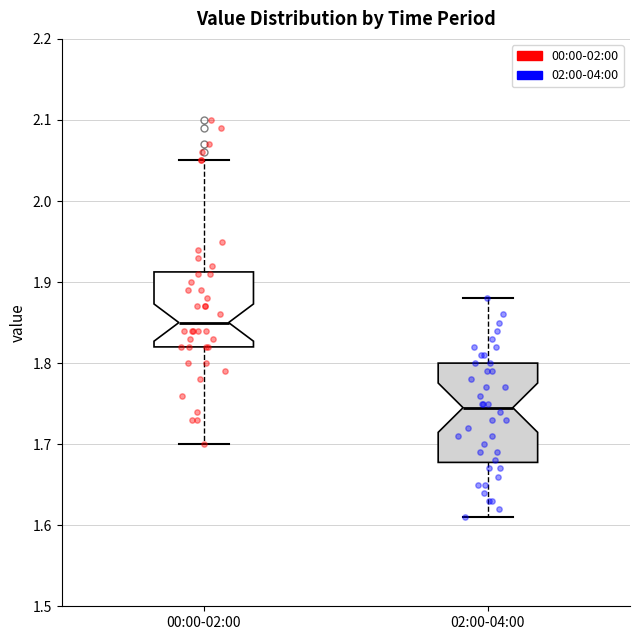

Reading left to right, read every box against the y-axis: the position of its median line, the range the box covers, and the ends of its whiskers. The values are not printed on the chart, so give them approximately, as read against the axis.

00:00-02:00: median 1.85, box 1.82 to 1.91, whiskers 1.70 to 2.05
02:00-04:00: median 1.75, box 1.68 to 1.80, whiskers 1.61 to 1.88